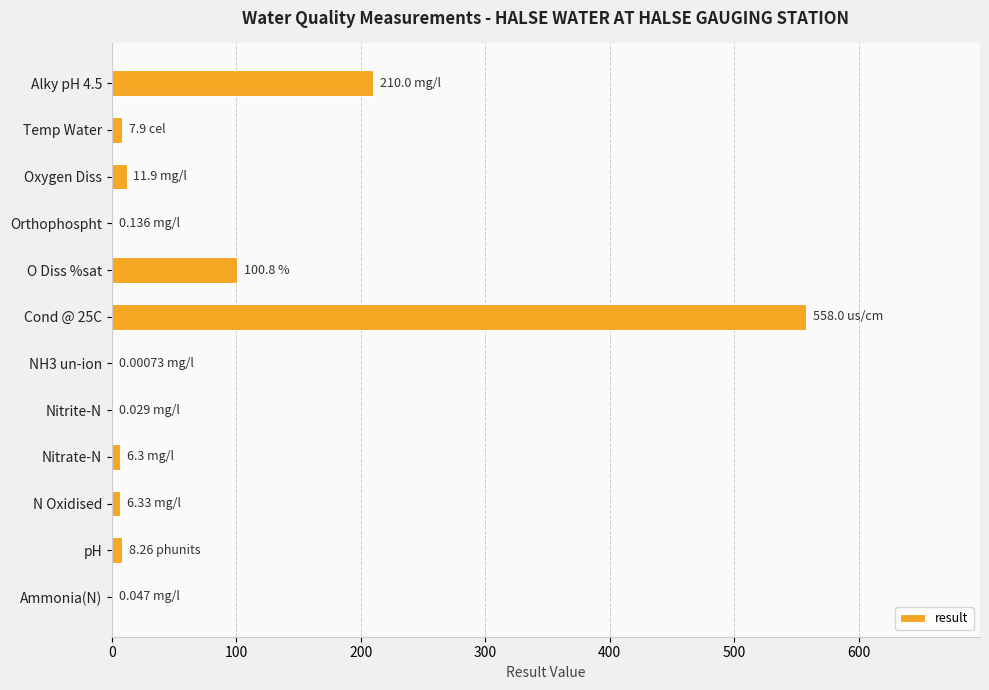

What is the sum of all values?

909.7